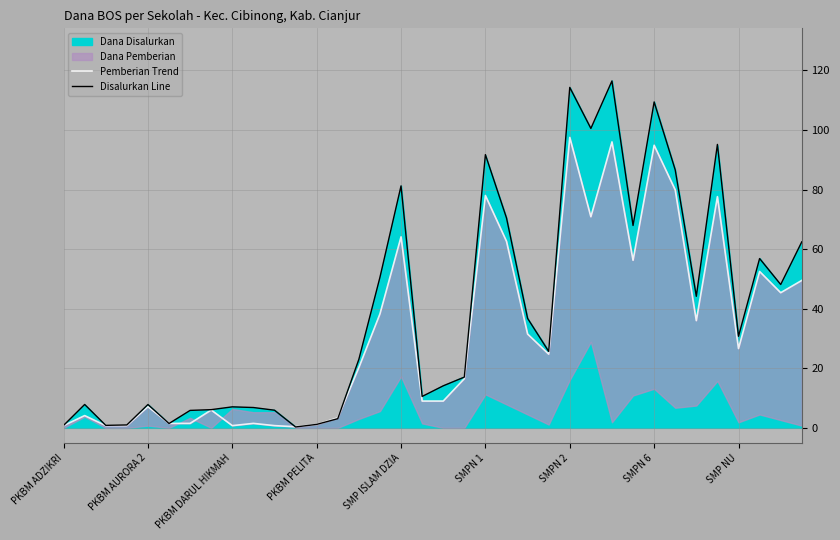

In Pemberian Trend, how many points are lower than both neighbors (excluding endpoints)?

8